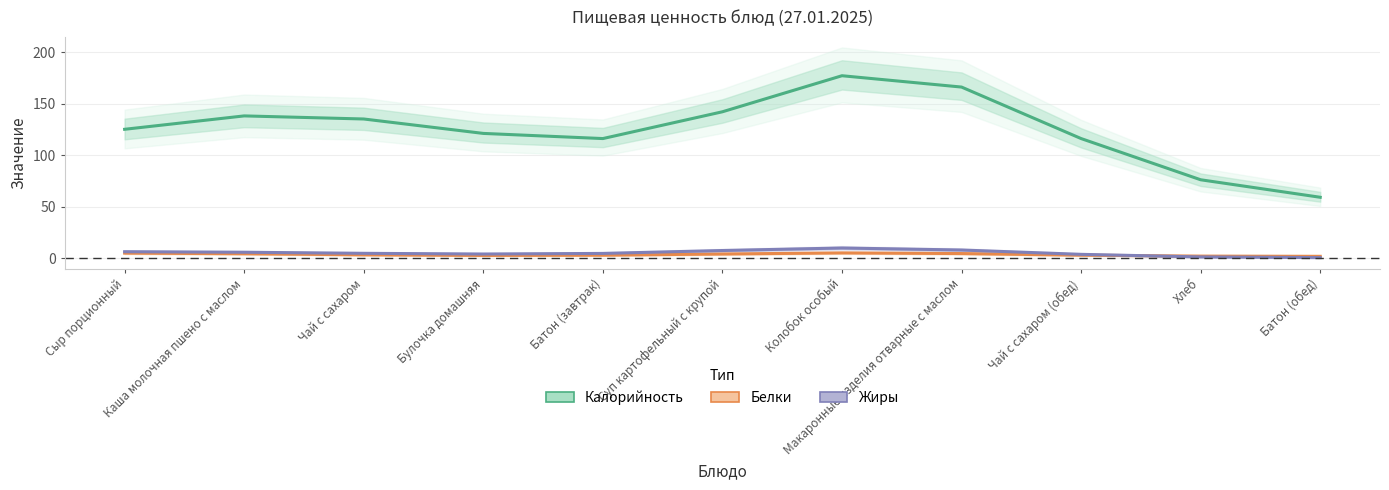

Reading left to right, list all the values displayed in this chart.

Калорийность: 125.0	138.0	135.0	121.0	116.0	142.0	177.0	166.0	116.0	76.0	59.0
Белки: 4.8	4.2	3.1	2.5	2.8	3.9	5.0	4.4	2.8	1.9	1.7
Жиры: 6.2	5.6	4.6	3.9	4.5	7.3	9.8	7.8	3.6	1.1	0.4